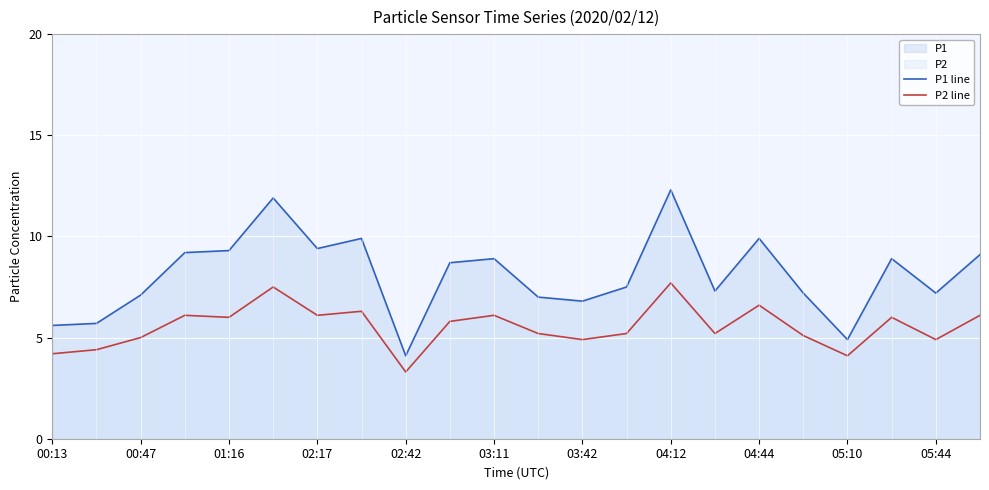

How many values in the P2 line series exceed 5?

15